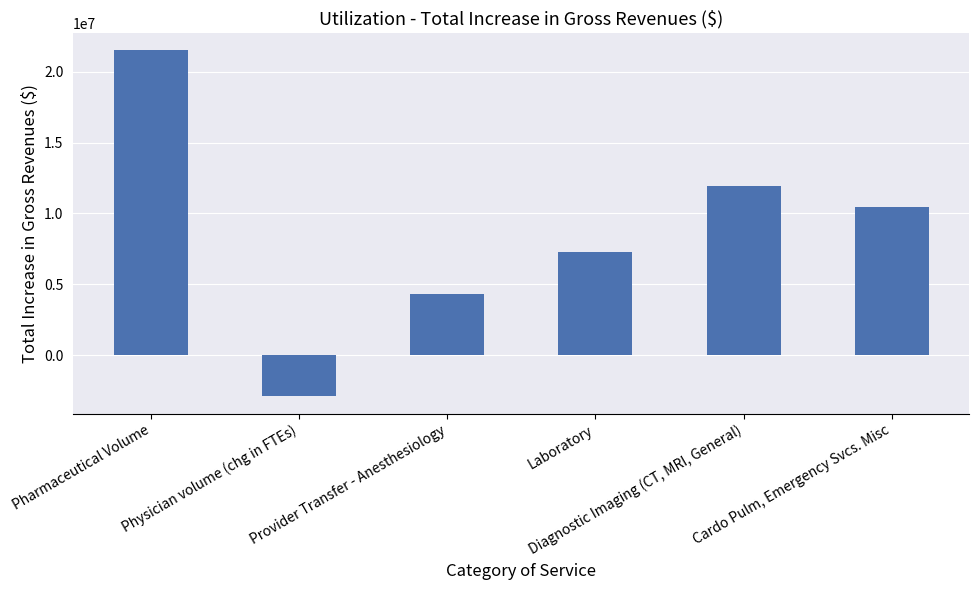

The value at Physician volume (chg in FTEs) is -1680662. True or false?

False